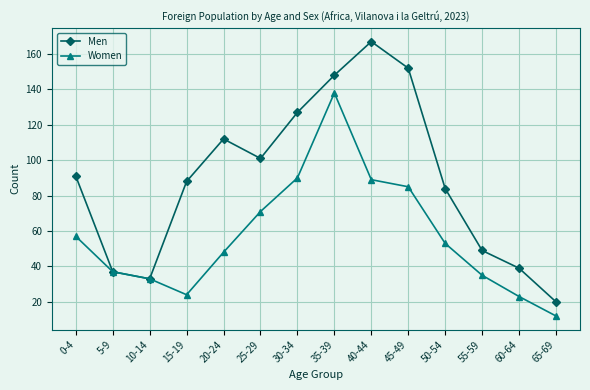

Reading left to right, extract all data points from this chart.

Men: 91	37	33	88	112	101	127	148	167	152	84	49	39	20
Women: 57	37	33	24	48	71	90	138	89	85	53	35	23	12